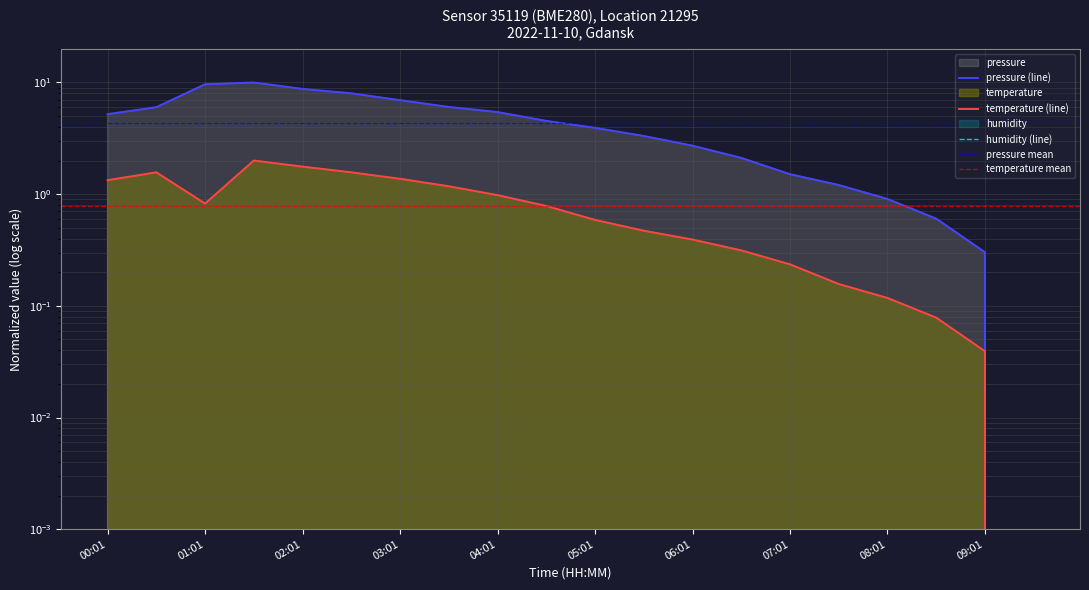

Which series has the largest total across all categories?

pressure